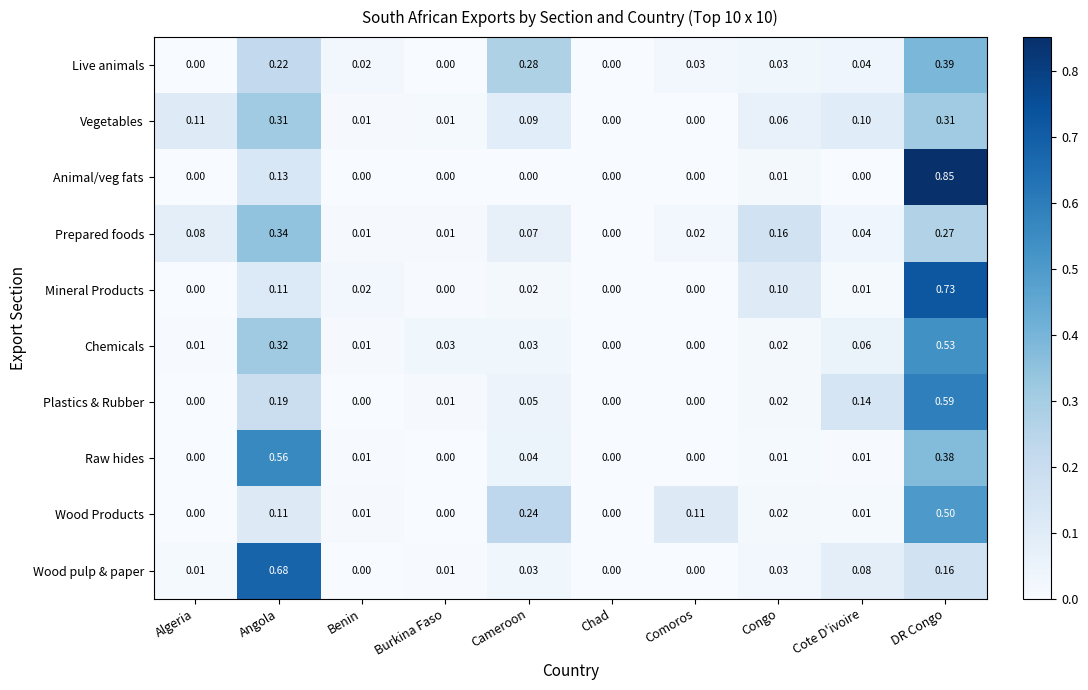

At which category is the sum across all series the highest?

DR Congo